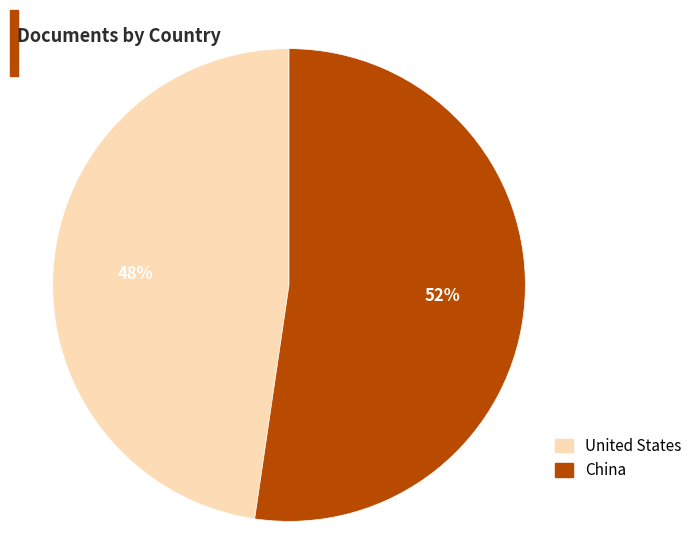

The United States slice represents 61% of the pie. True or false?

False